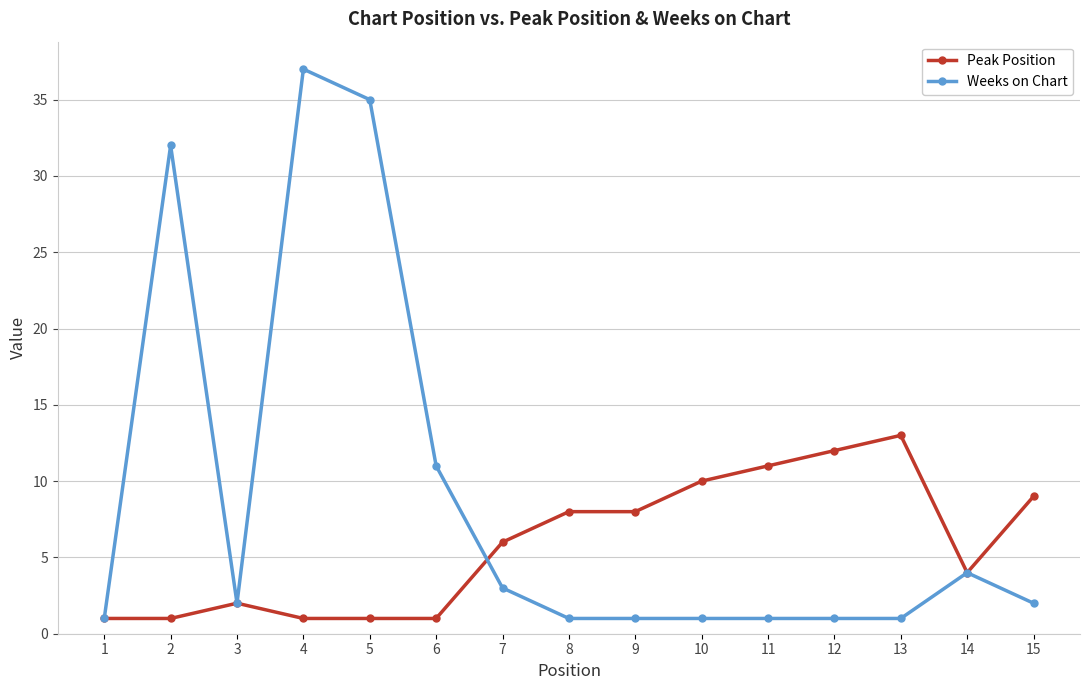

At how many categories does at least one series exceed 7?

11